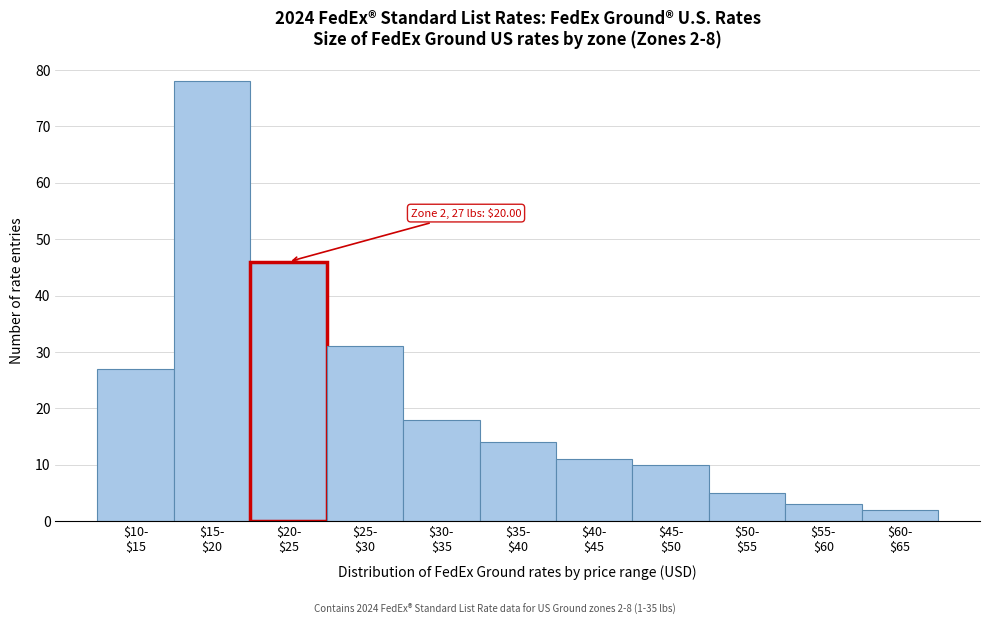

Reading left to right, list all the values displayed in this chart.

27	78	46	31	18	14	11	10	5	3	2